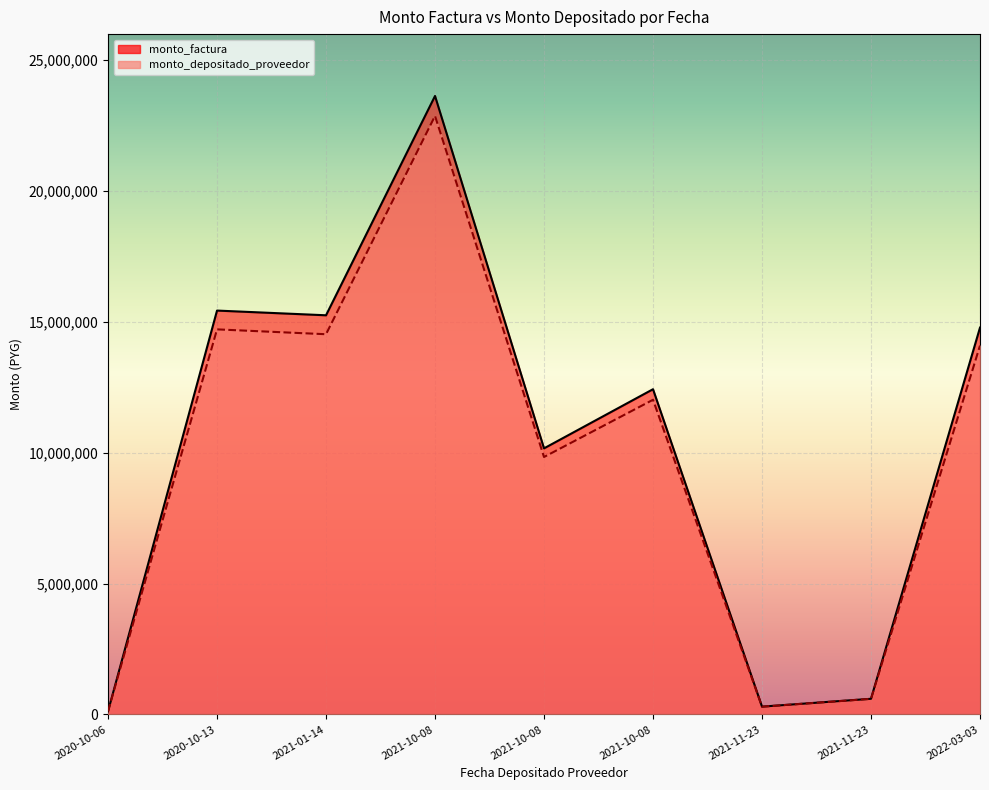

Is the value of monto_factura at 2021-10-08 greater than the value of monto_depositado_proveedor at 2021-10-08?

Yes